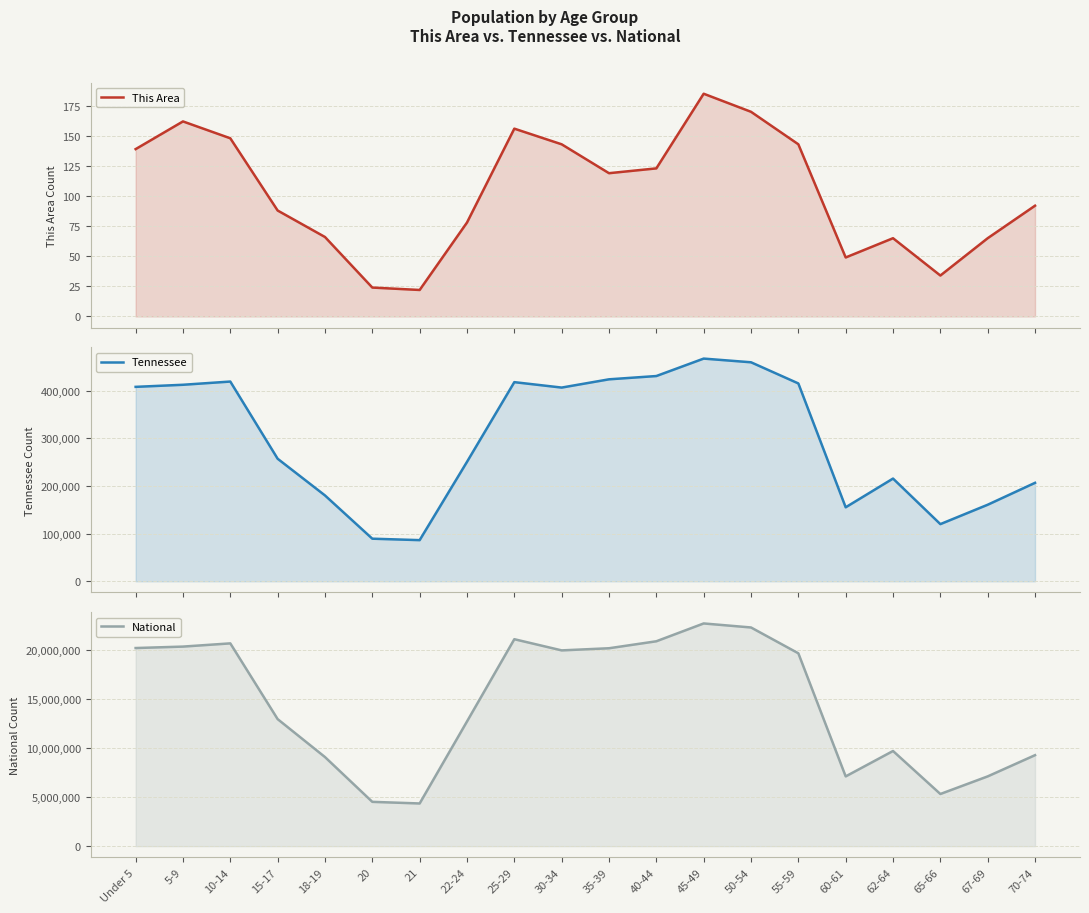

Reading left to right, what are all the values shown in this chart?

This Area: Under 5=139	5-9=162	10-14=148	15-17=88	18-19=66	20=24	21=22	22-24=78	25-29=156	30-34=143	35-39=119	40-44=123	45-49=185	50-54=170	55-59=143	60-61=49	62-64=65	65-66=34	67-69=65	70-74=92
Tennessee: Under 5=407813	5-9=412181	10-14=418941	15-17=257066	18-19=180120	20=89380	21=86356	22-24=250508	25-29=417683	30-34=406314	35-39=423622	40-44=430508	45-49=467087	50-54=459349	55-59=414991	60-61=155235	62-64=215489	65-66=119944	67-69=160594	70-74=206536
National: Under 5=20201362	5-9=20348657	10-14=20677194	15-17=12954254	18-19=9086089	20=4519129	21=4354294	22-24=12712576	25-29=21101849	30-34=19962099	35-39=20179642	40-44=20890964	45-49=22708591	50-54=22298125	55-59=19664805	60-61=7113727	62-64=9704197	65-66=5319902	67-69=7115361	70-74=9278166